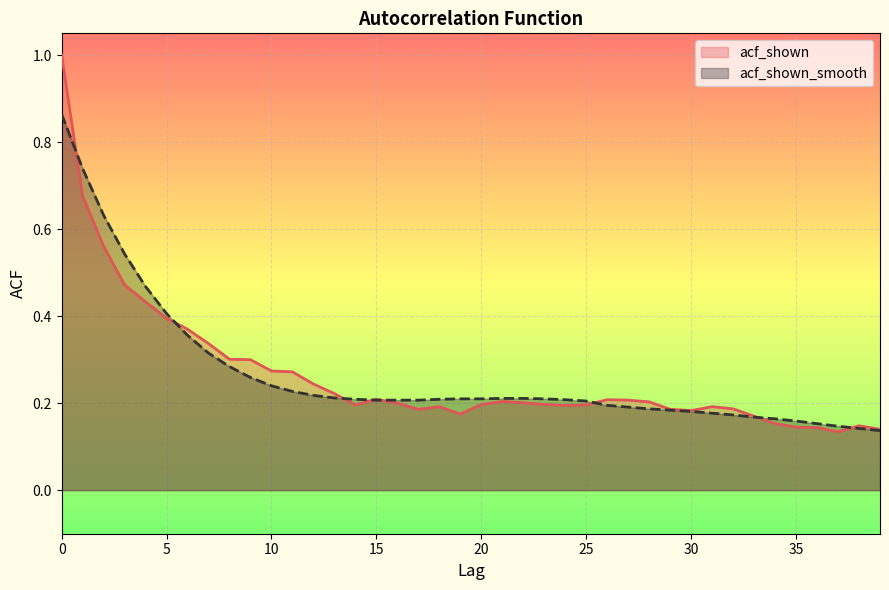

The acf_shown series shows 0.7 at 1. True or false?

True